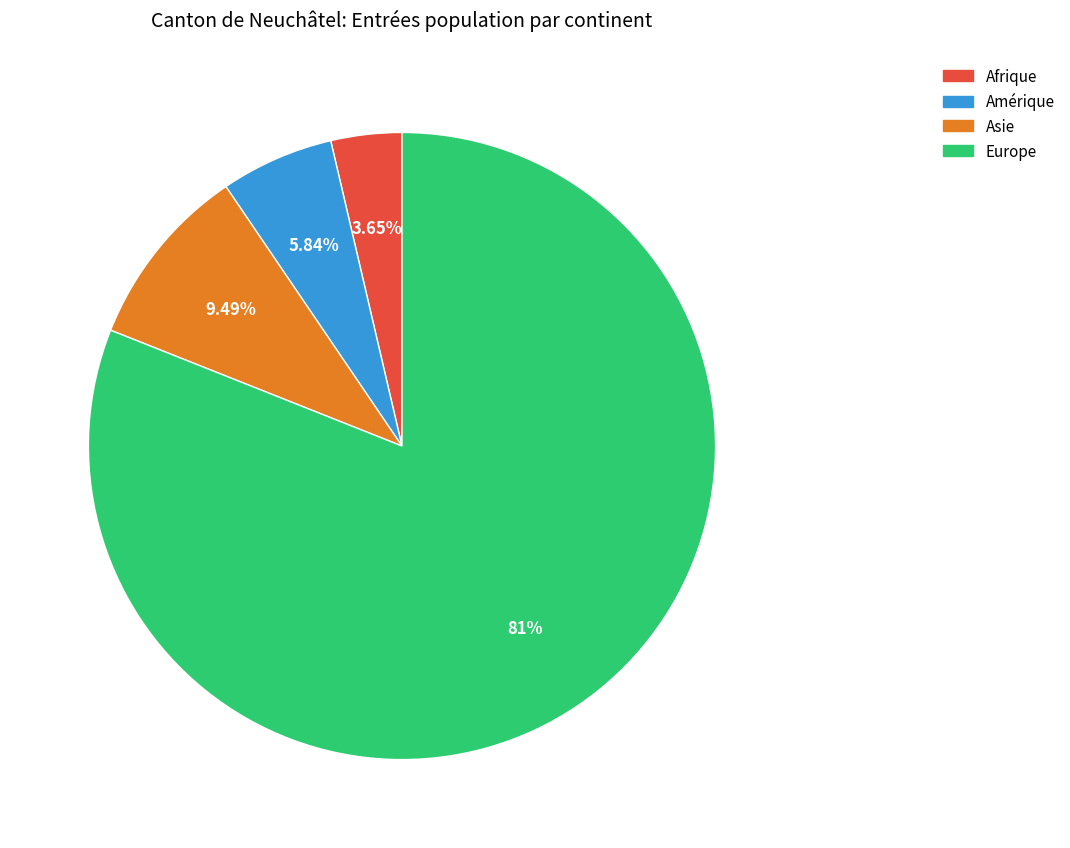

Is there any slice that represents more than half of the pie?

Yes